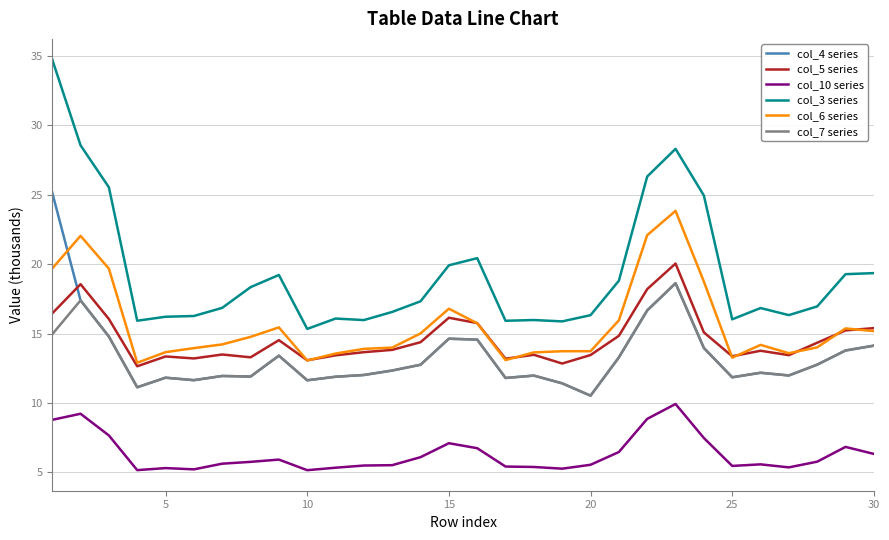

Rank the series by their maximum value, from highest to lowest.

col_3 series, col_4 series, col_6 series, col_5 series, col_7 series, col_10 series